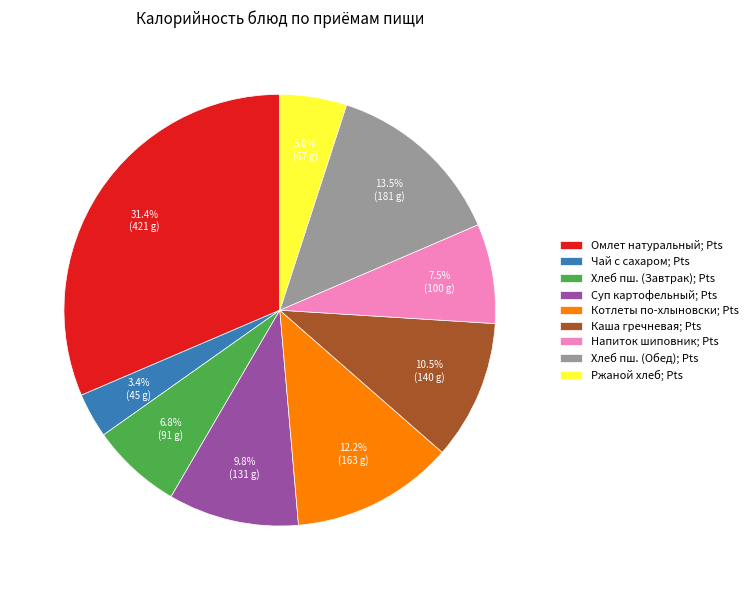

Which category has the smallest portion of the pie?

Чай с сахаром; Pts